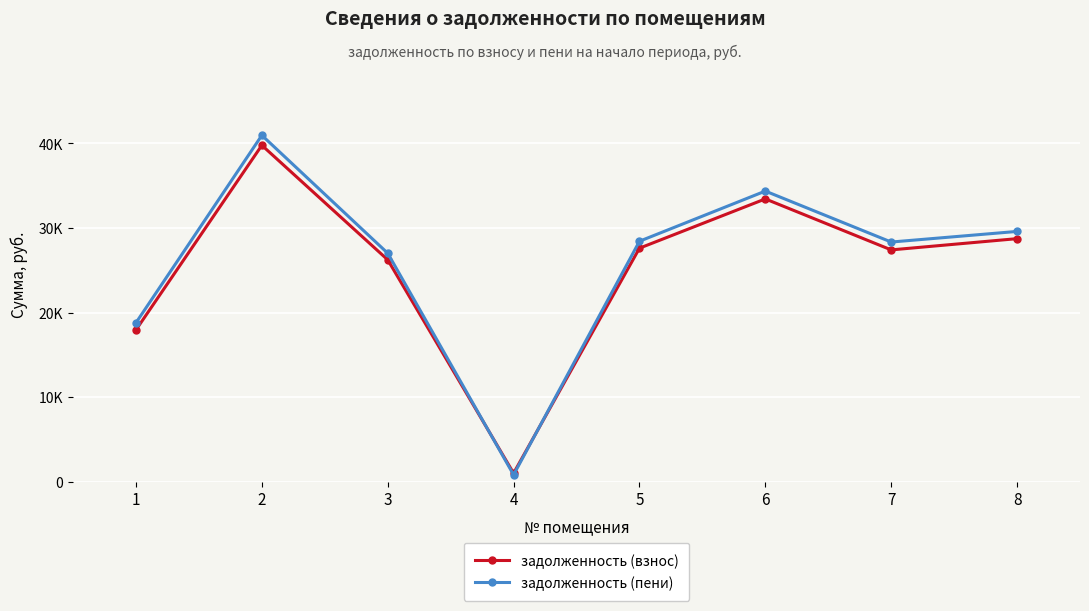

At which label does задолженность (взнос) reach its peak?

2